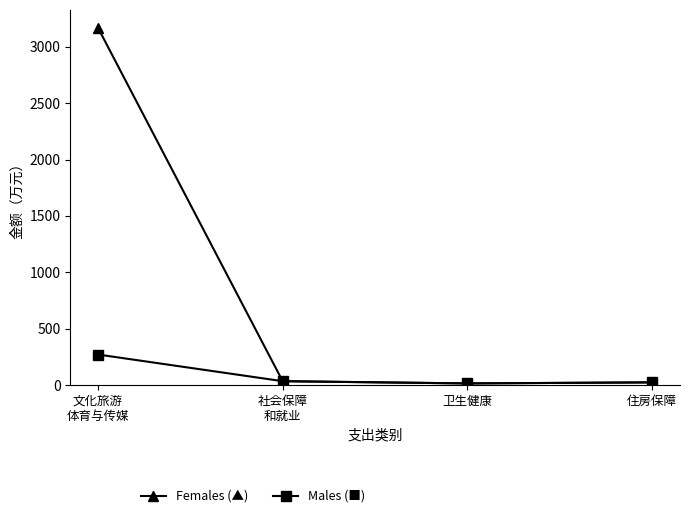

Count the number of categories in the chart.

4